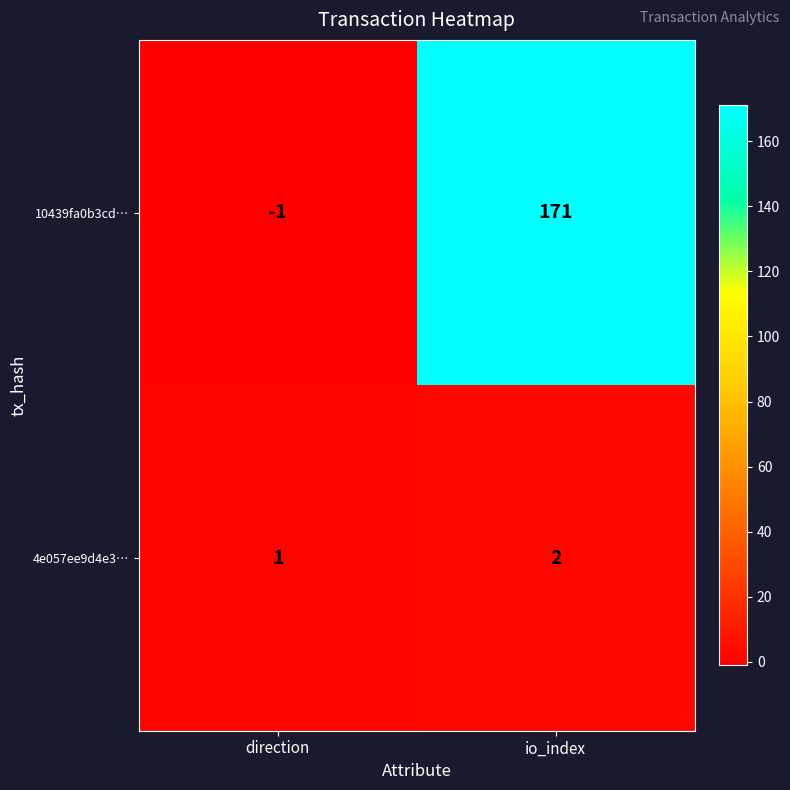

How many distinct data groups are displayed?

2